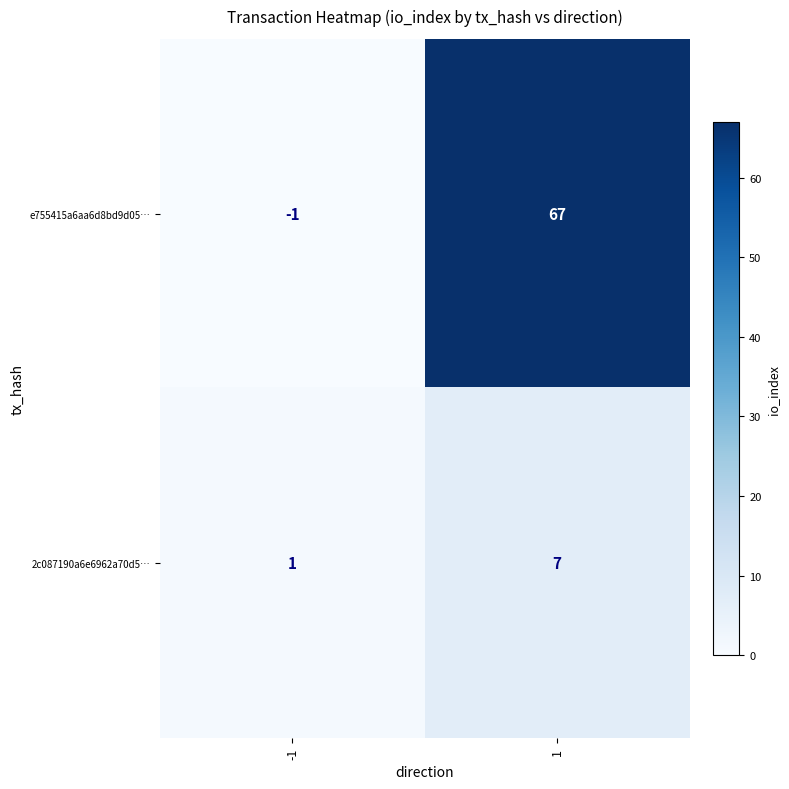

The value of 2c087190a6e6962a70d5… at -1 is 1. True or false?

True